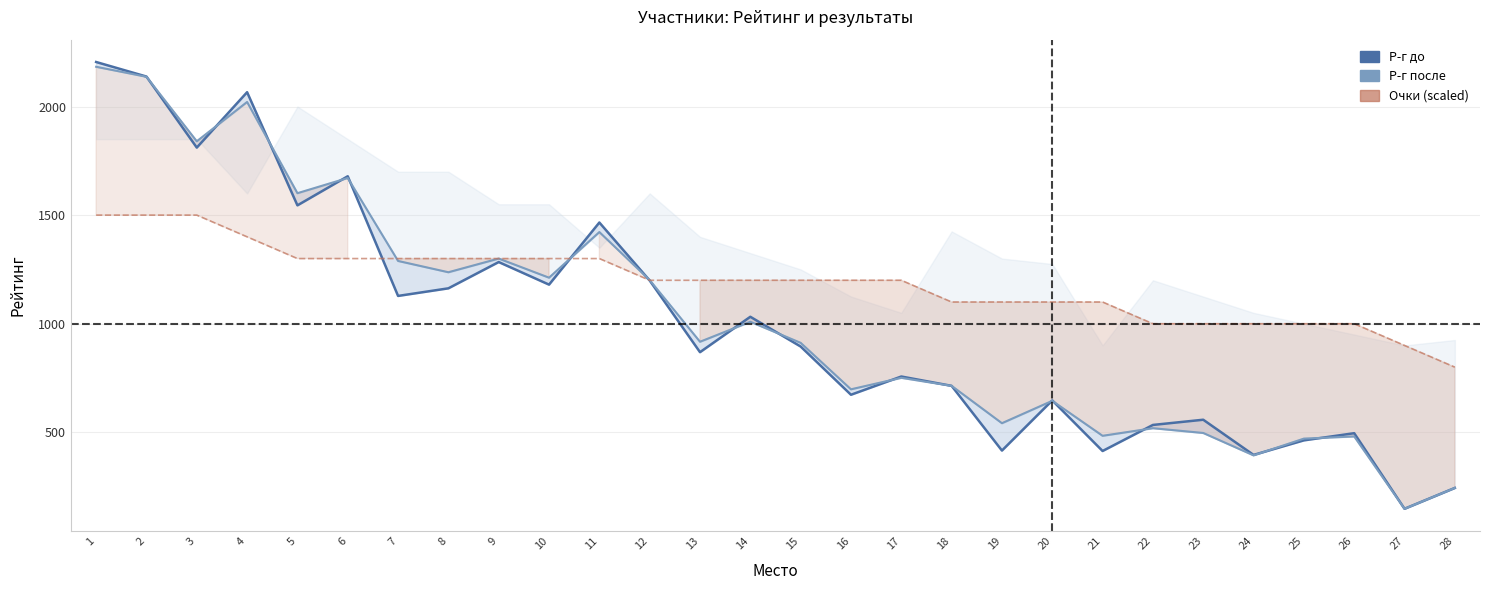

In Р-г до, how many points are higher than both neighbors (excluding endpoints)?

9